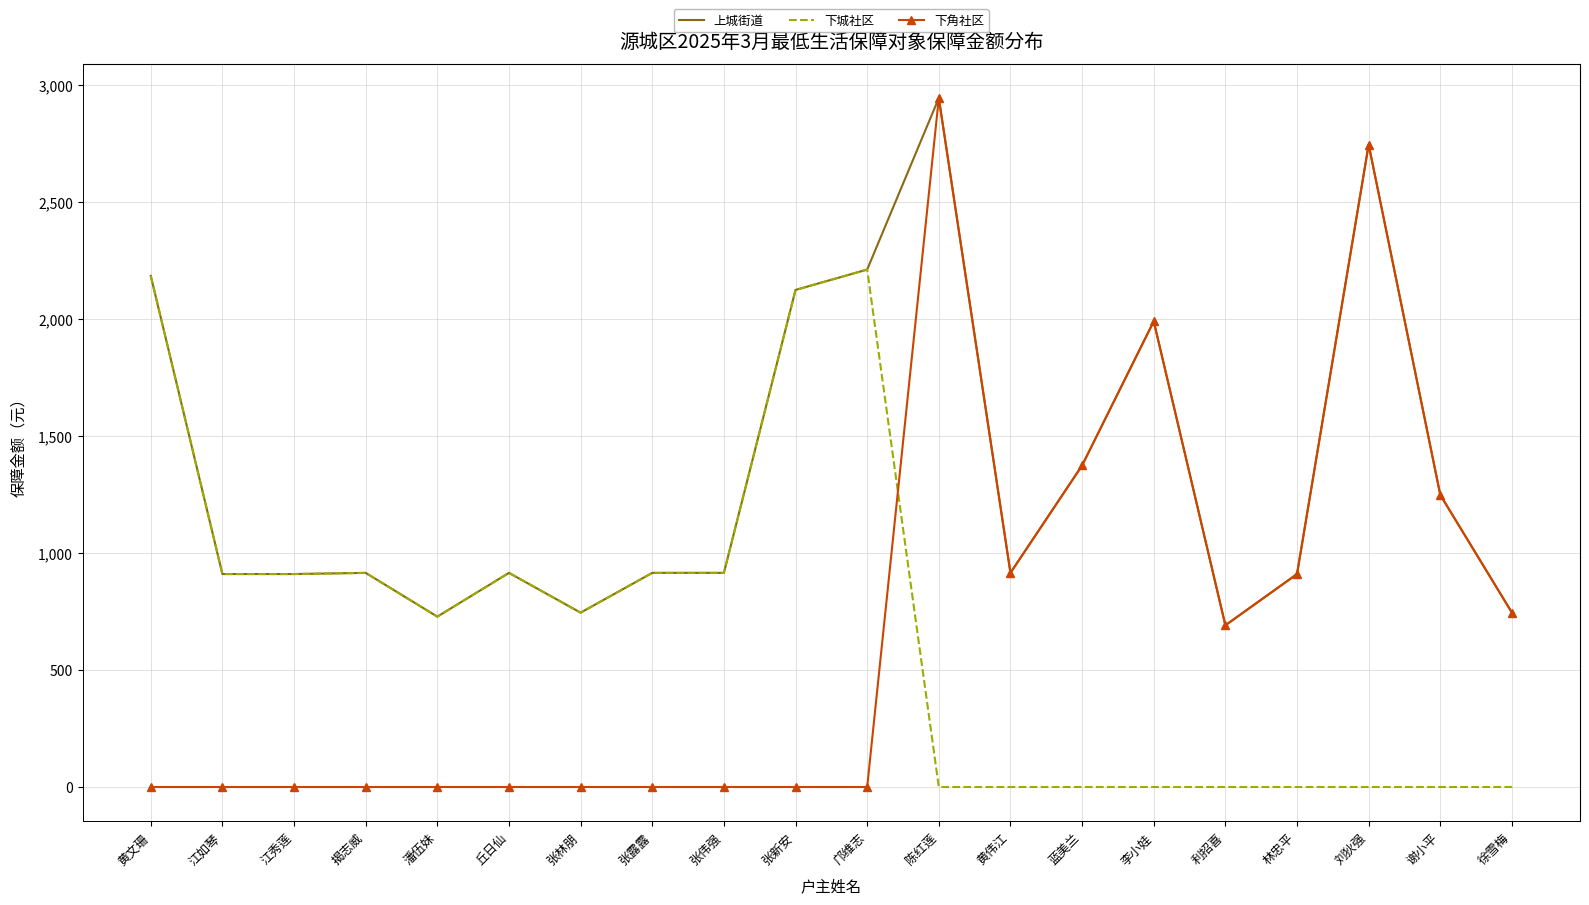

What is the difference between the highest and lowest values at 揭志威?

915